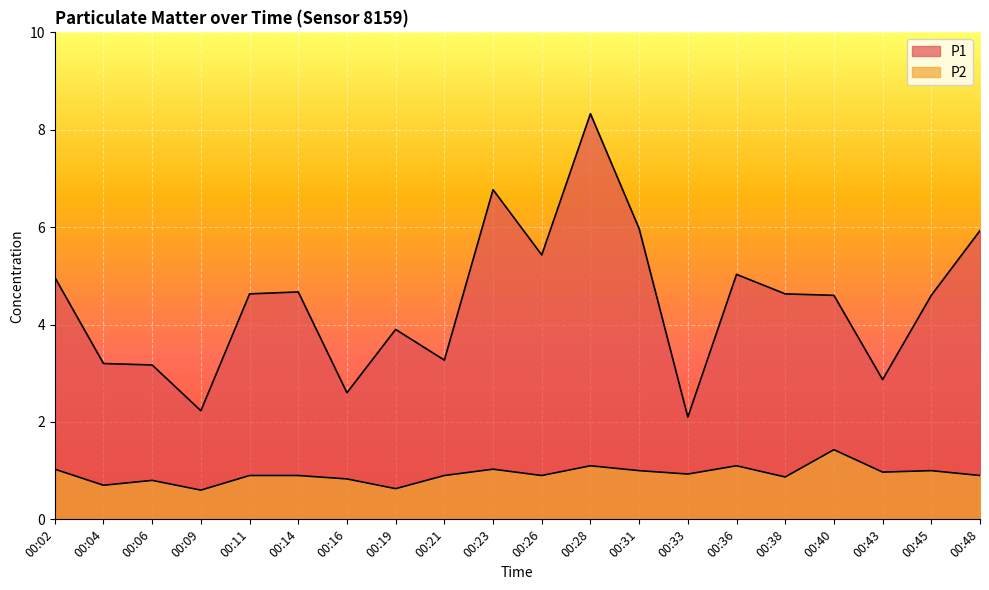

At which category does P2 reach its first local valley?

00:04